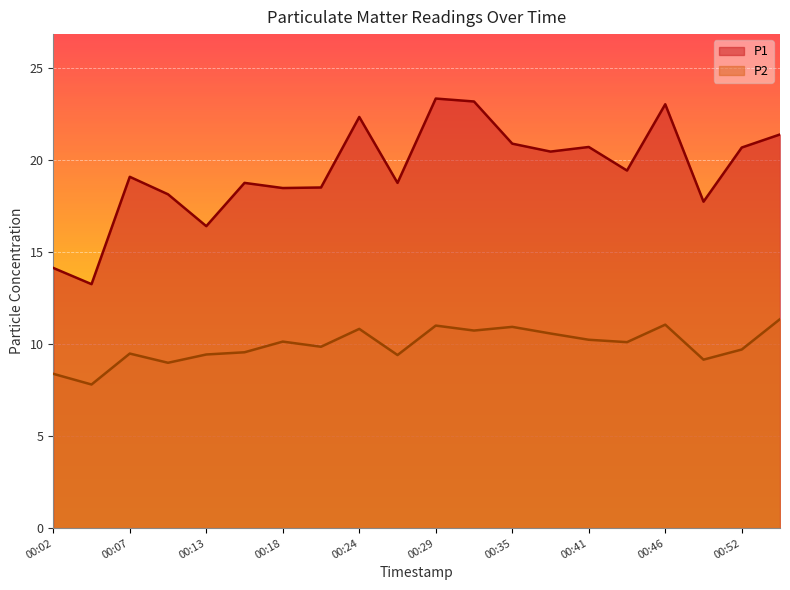

Between 00:29 and 00:32, which is larger?

00:29